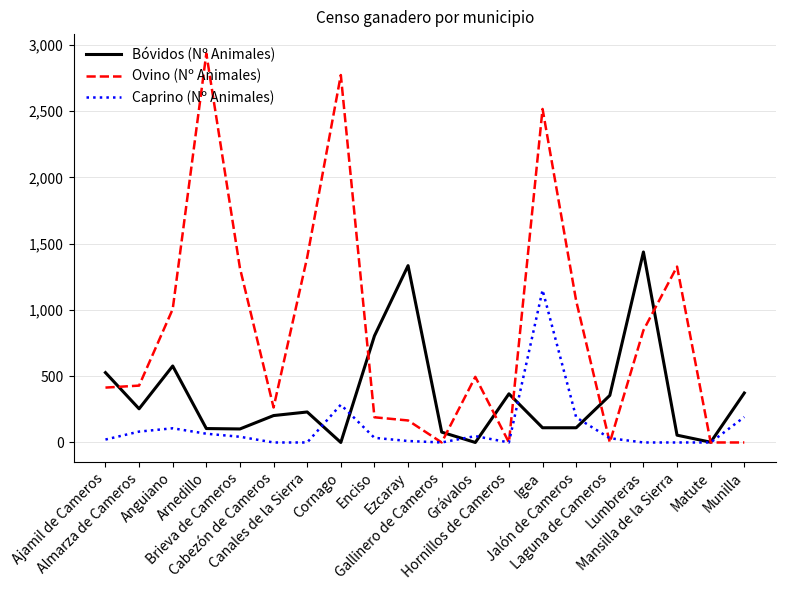

What is the difference between the maximum and minimum values in the Ovino (Nº Animales) series?

2934